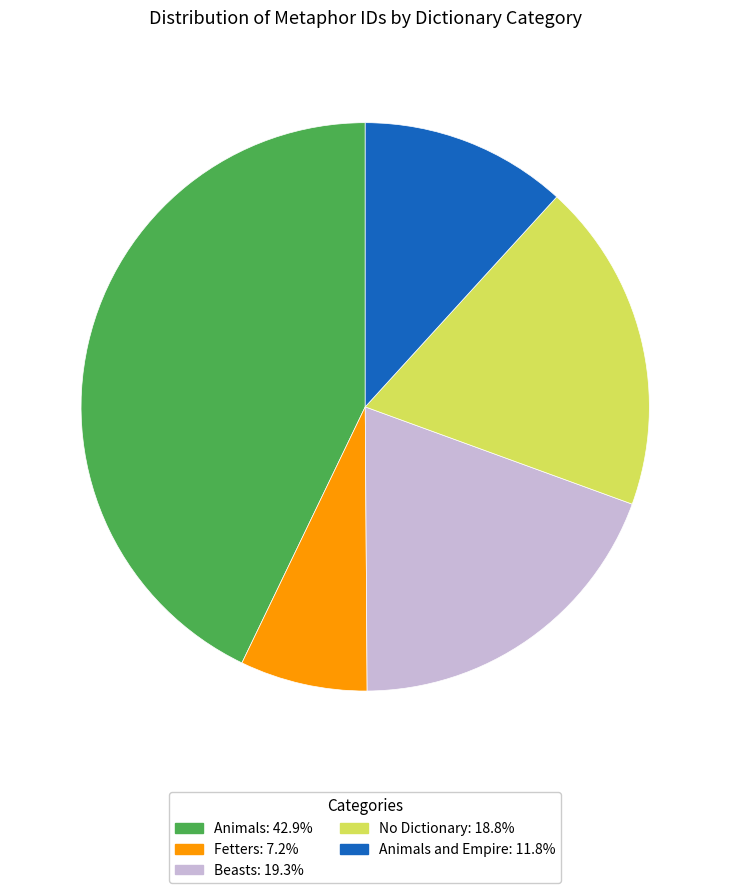

Is there a majority slice in this chart?

No